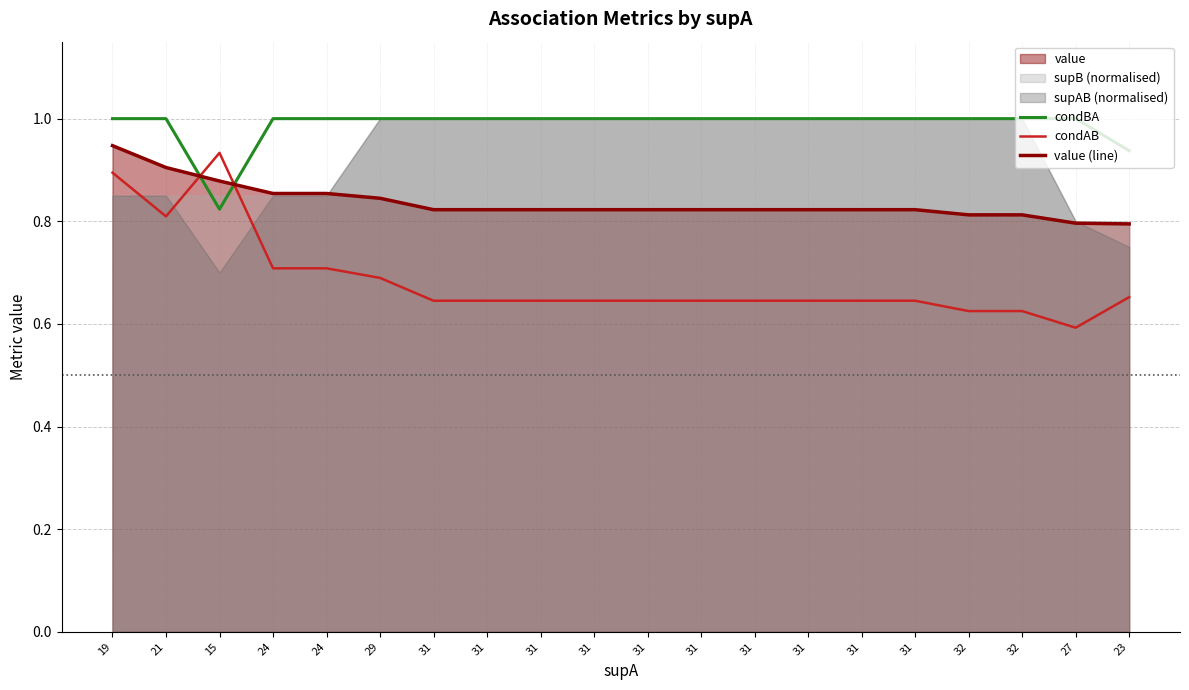

Between which two adjacent categories do value (line) and condBA first intersect?

21 and 15